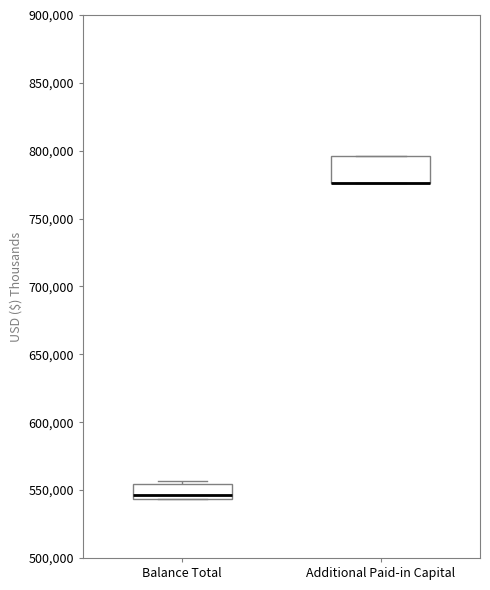

Reading left to right, transcribe this box plot: for each box, give where its median line is, the range the box spans, and where its two whiskers end, as read against the y-axis. The values are not printed on the chart, so give them approximately, as read against the axis.

Balance Total: median 545000 (just above the box's lower edge), box 545000 to 555000, whiskers 545000 to 555000 (just above the box's upper edge)
Additional Paid-in Capital: median 775000 (drawn on the box's lower edge), box 775000 to 795000, whiskers 775000 to 795000